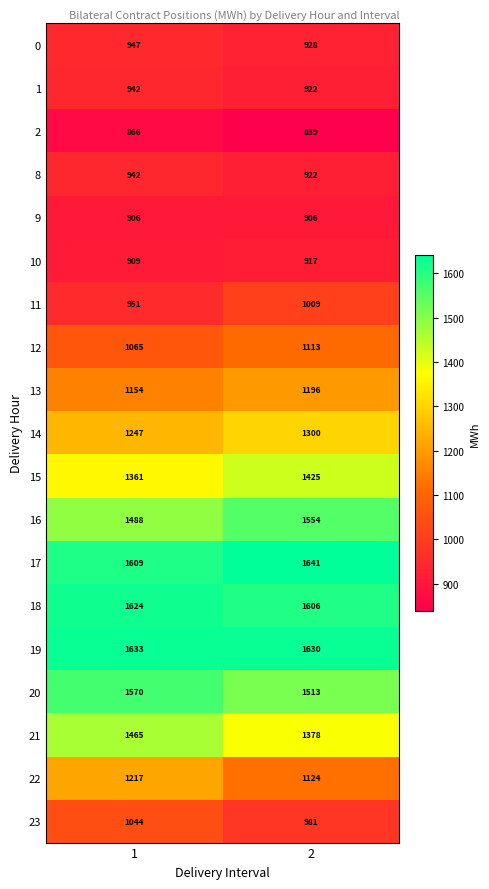

At which category is the sum across all series the highest?

1